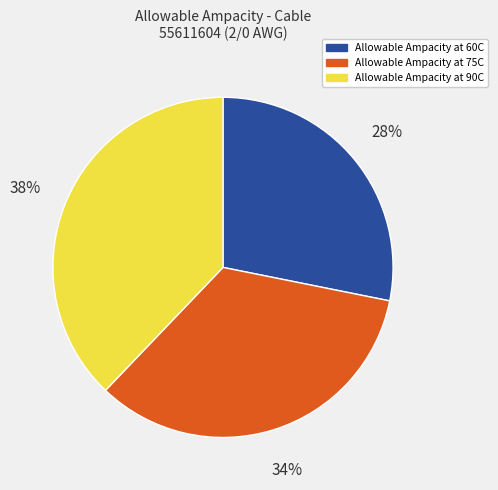

Which slice is the largest?

Allowable Ampacity at 90C